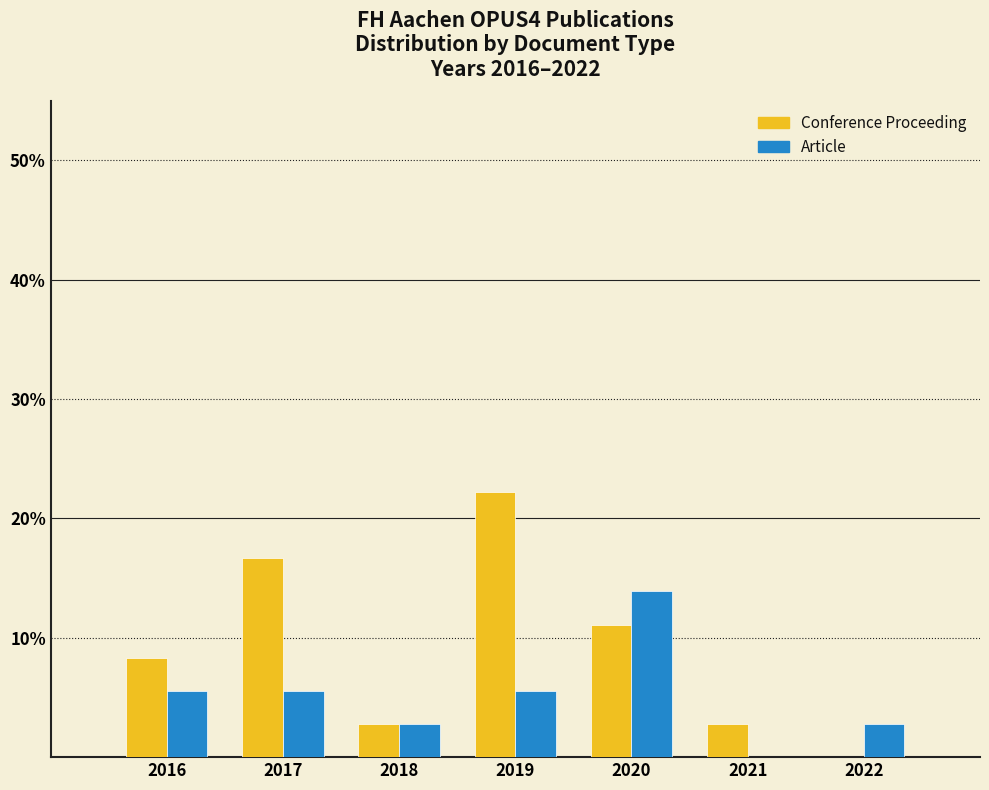

What is the height of the Article bar covering 2015.5 to 2016.5 on the x-axis? The values are not printed on the chart, so give them approximately, as read against the axis.

6